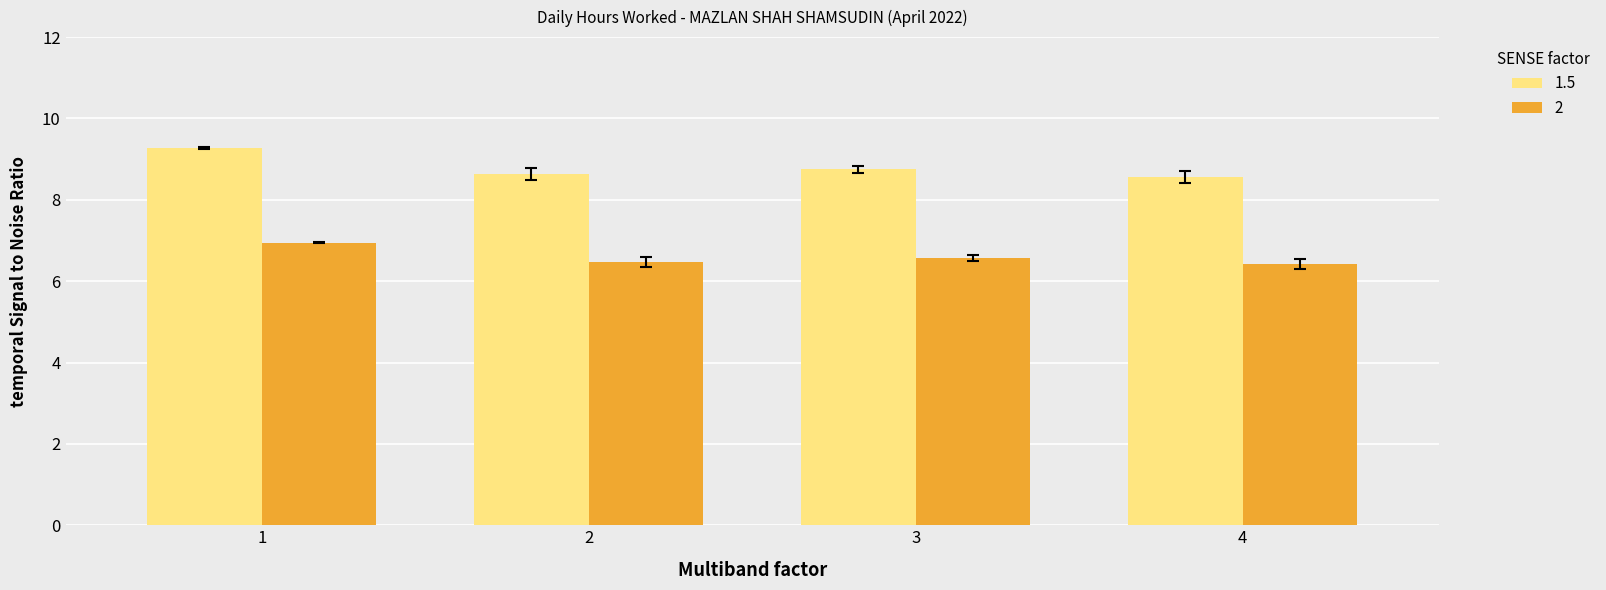

The value of 1.5 at 4 is 2.8. True or false?

False